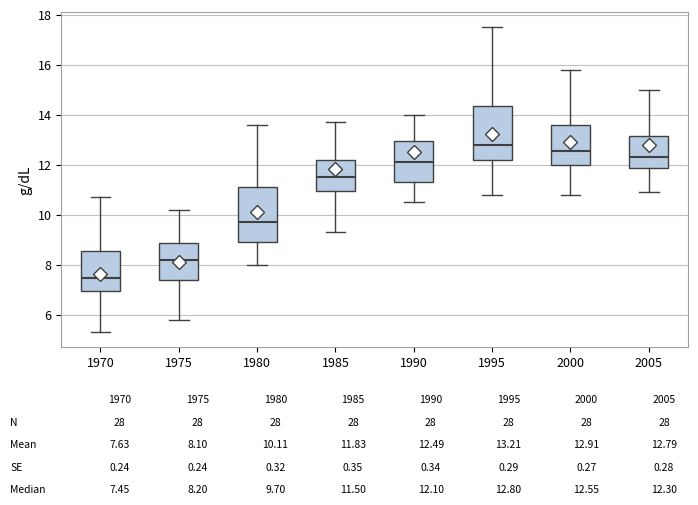

Reading left to right, transcribe this box plot: for each box, give where its median line is, the range the box spans, and where its two whiskers end, as read against the y-axis. The values are not printed on the chart, so give them approximately, as read against the axis.

1970: median 7.4, box 7.0 to 8.6, whiskers 5.4 to 10.8
1975: median 8.2, box 7.4 to 8.8, whiskers 5.8 to 10.2
1980: median 9.8, box 9.0 to 11.2, whiskers 8.0 to 13.6
1985: median 11.6, box 11.0 to 12.2, whiskers 9.4 to 13.8
1990: median 12.2, box 11.4 to 13.0, whiskers 10.6 to 14.0
1995: median 12.8, box 12.2 to 14.4, whiskers 10.8 to 17.6
2000: median 12.6, box 12.0 to 13.6, whiskers 10.8 to 15.8
2005: median 12.4, box 11.8 to 13.2, whiskers 11.0 to 15.0